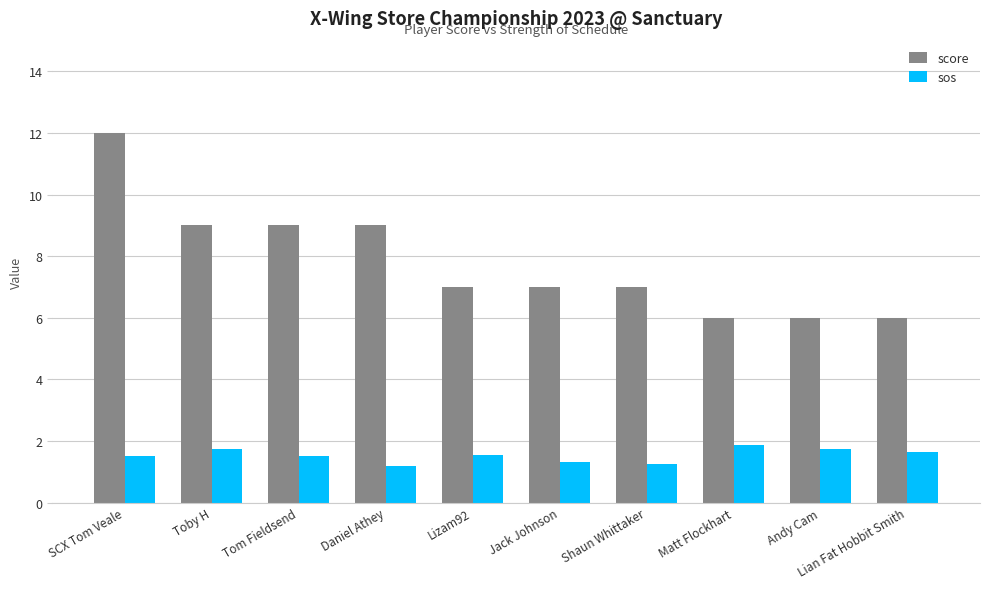

What is the difference between the maximum and second lowest values in the score series?

6.0